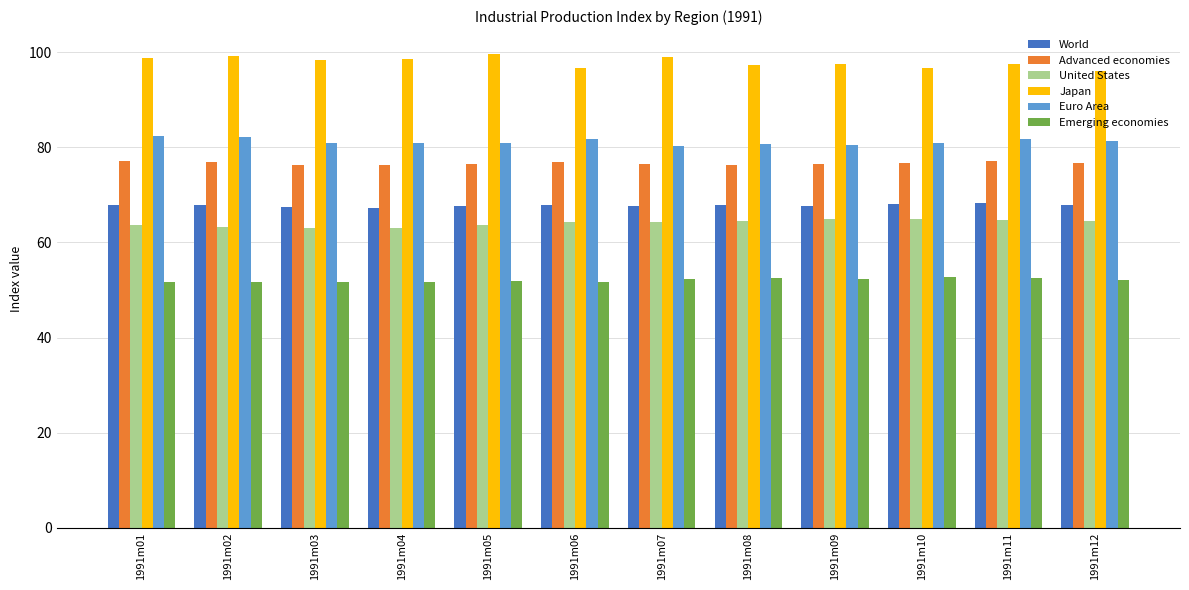

What is the total value across all series at 1991m01?

441.9